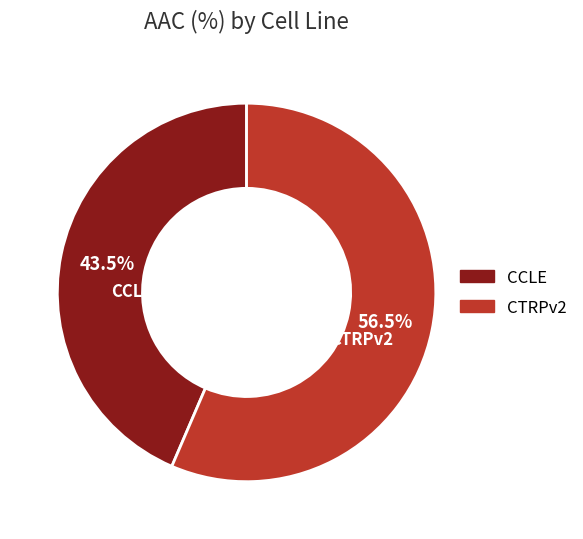

How many slices are in this pie chart?

2